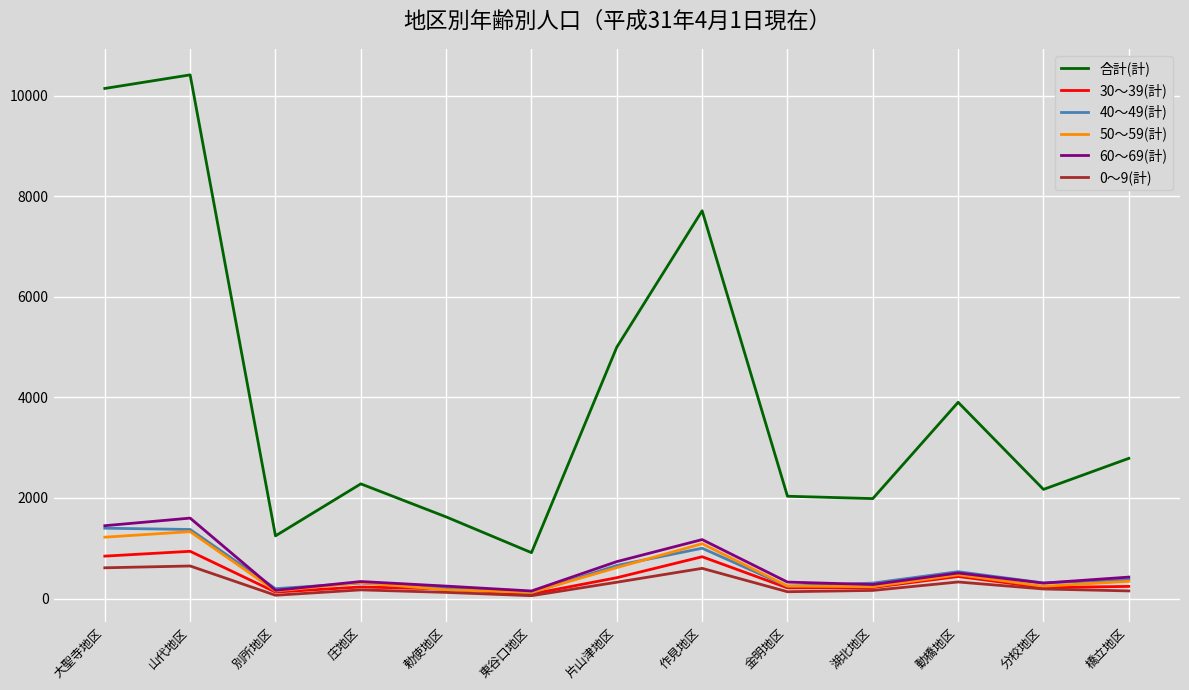

In 40～49(計), how many points are lower than both neighbors (excluding endpoints)?

4